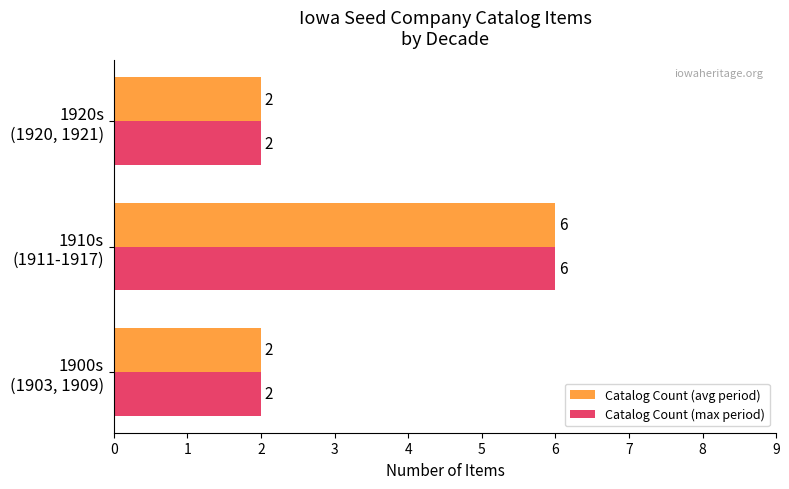

How many data points in Catalog Count (max period) are above 2?

1